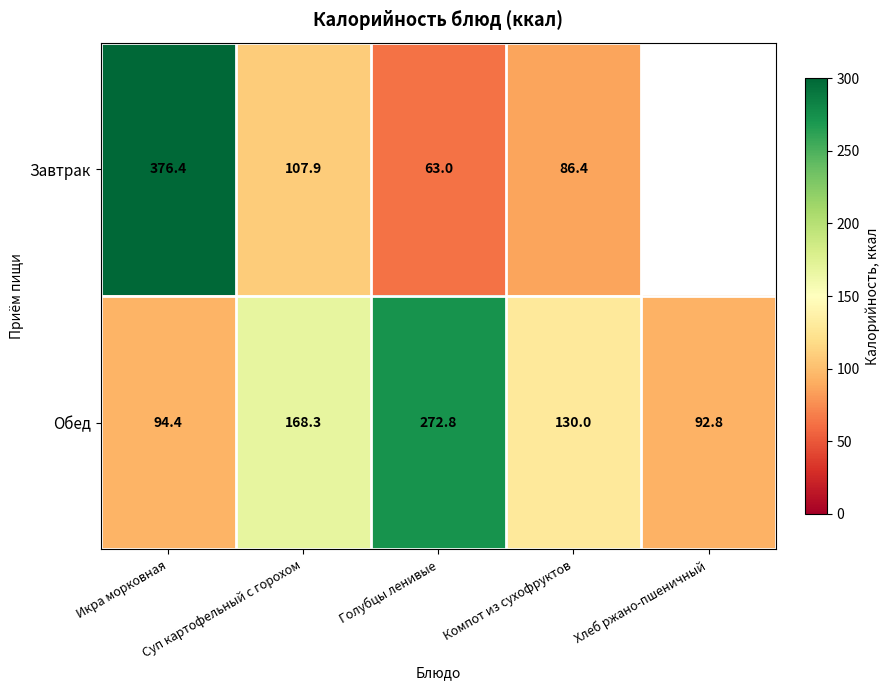

Between Суп картофельный с горохом and Компот из сухофруктов, which series saw the biggest shift?

Обед